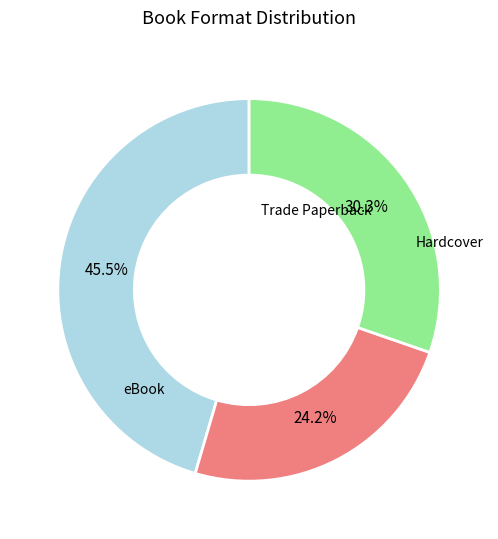

Is there any slice that represents more than half of the pie?

No